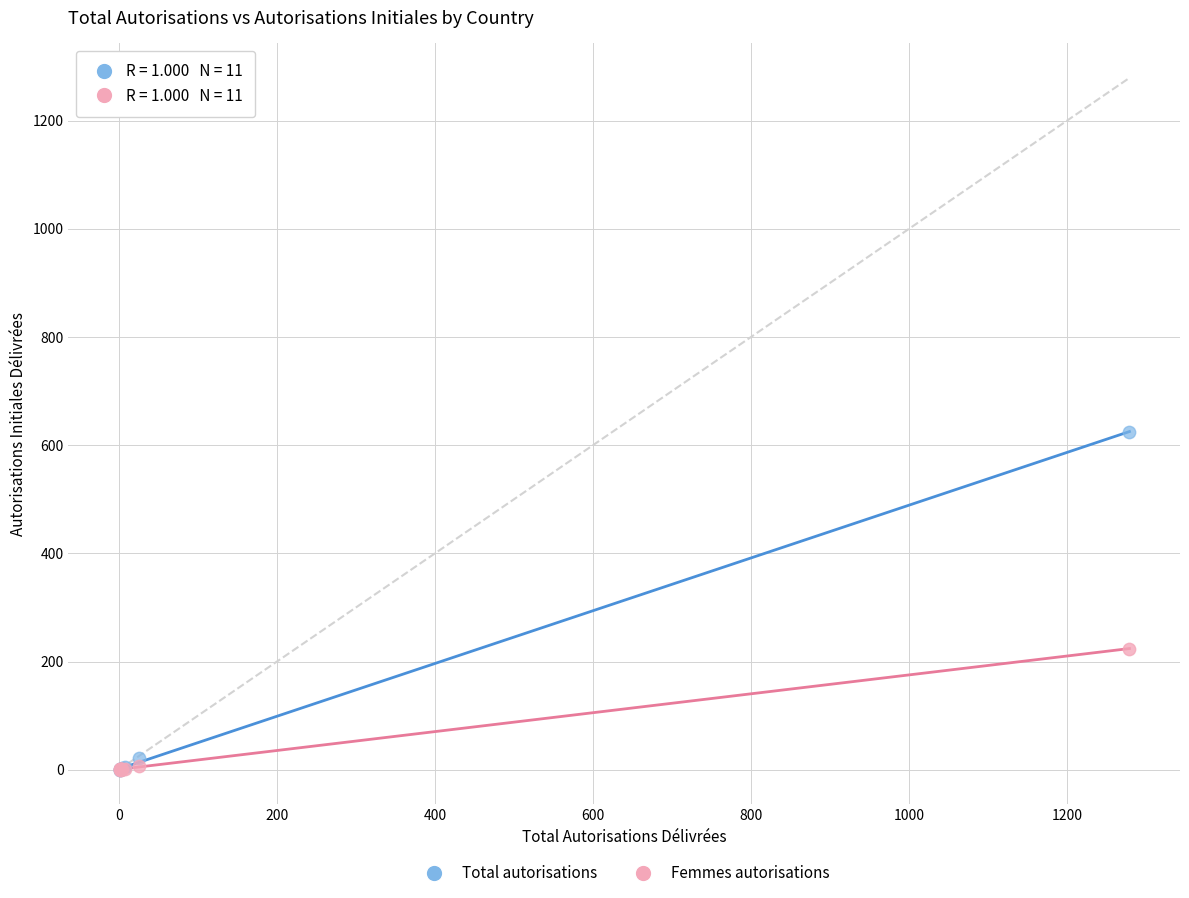

Which series has the widest spread of Y values?

Total autorisations